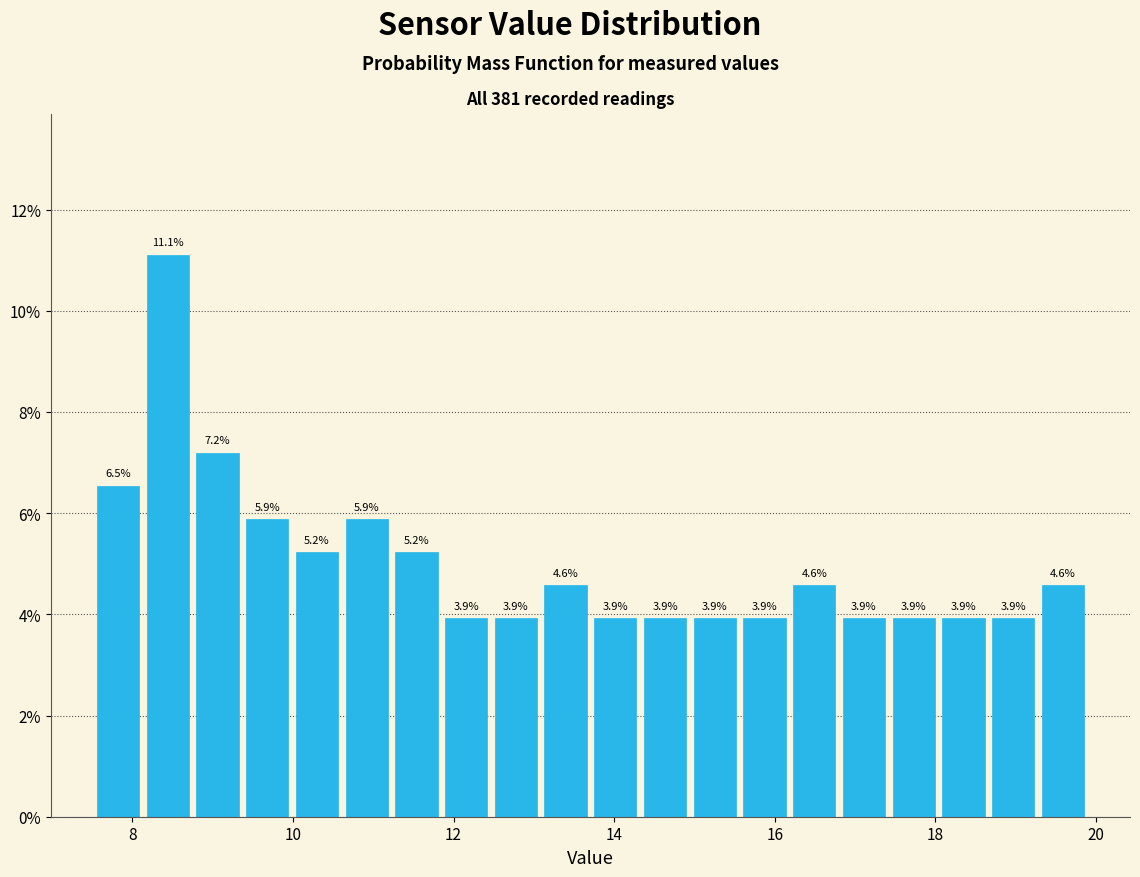

Around what value on the x-axis is the tallest bar? Give the approximate position of its centre, as read against the axis.

8.4